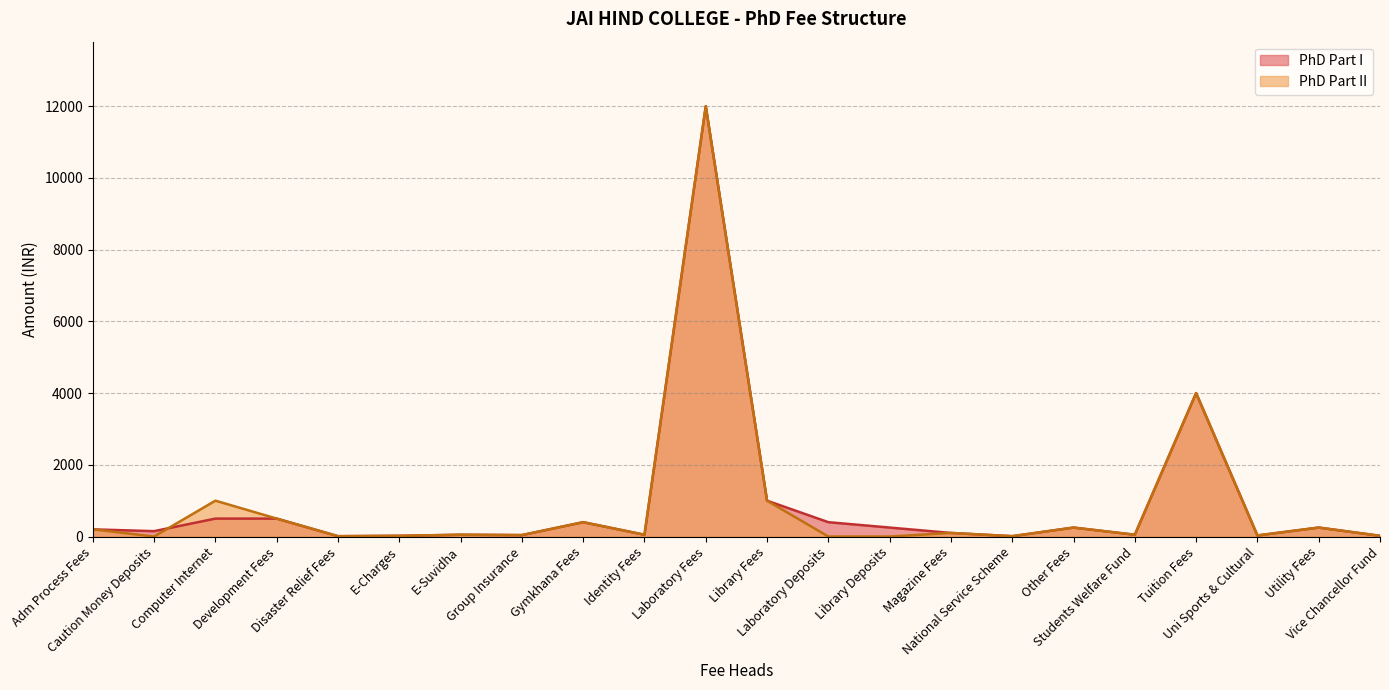

Reading left to right, what are all the values shown in this chart?

PhD Part I: Adm Process Fees=200	Caution Money Deposits=150	Computer Internet=500	Development Fees=500	Disaster Relief Fees=10	E-Charges=20	E-Suvidha=50	Group Insurance=40	Gymkhana Fees=400	Identity Fees=50	Laboratory Fees=12000	Library Fees=1000	Laboratory Deposits=400	Library Deposits=250	Magazine Fees=100	National Service Scheme=10	Other Fees=250	Students Welfare Fund=50	Tuition Fees=4000	Uni Sports & Cultural=30	Utility Fees=250	Vice Chancellor Fund=20
PhD Part II: Adm Process Fees=200	Caution Money Deposits=0	Computer Internet=1000	Development Fees=500	Disaster Relief Fees=10	E-Charges=20	E-Suvidha=50	Group Insurance=40	Gymkhana Fees=400	Identity Fees=50	Laboratory Fees=12000	Library Fees=1000	Laboratory Deposits=0	Library Deposits=0	Magazine Fees=100	National Service Scheme=10	Other Fees=250	Students Welfare Fund=50	Tuition Fees=4000	Uni Sports & Cultural=30	Utility Fees=250	Vice Chancellor Fund=20